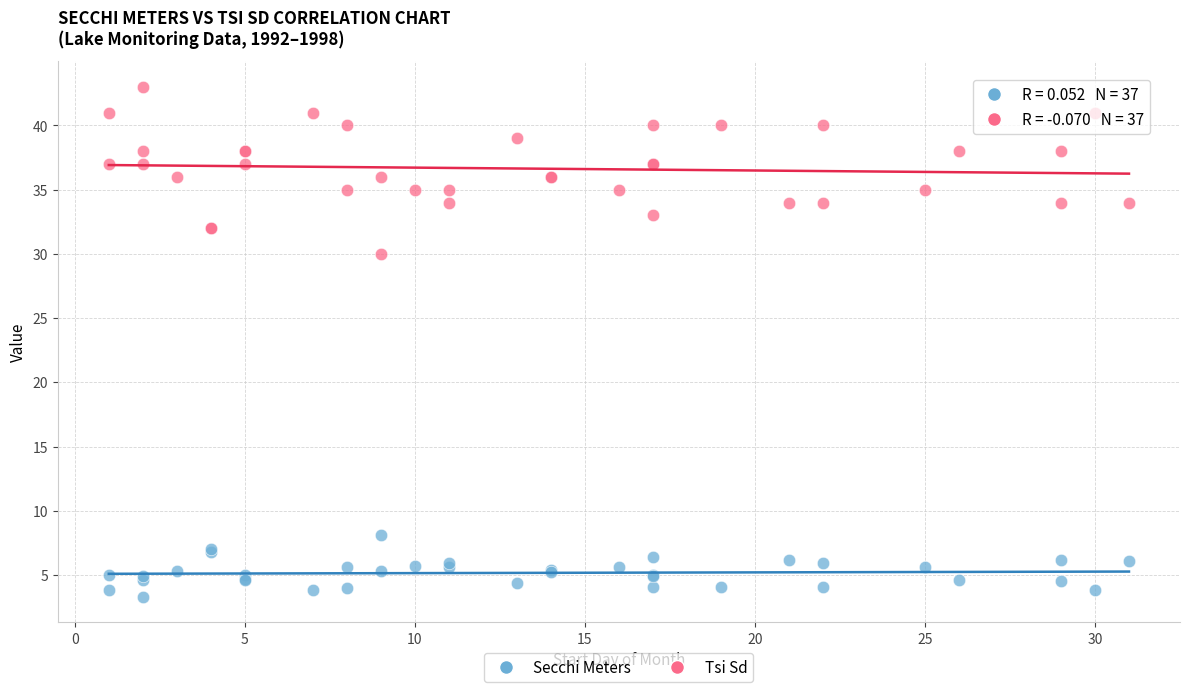

Which series contains the highest Y value?

Tsi Sd